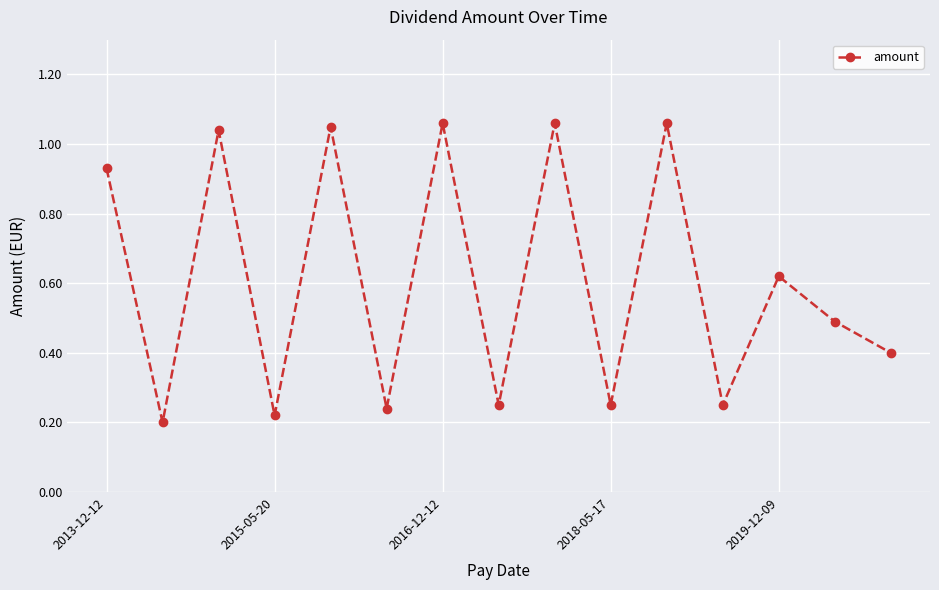

What is the difference between the maximum and second lowest values?

0.8